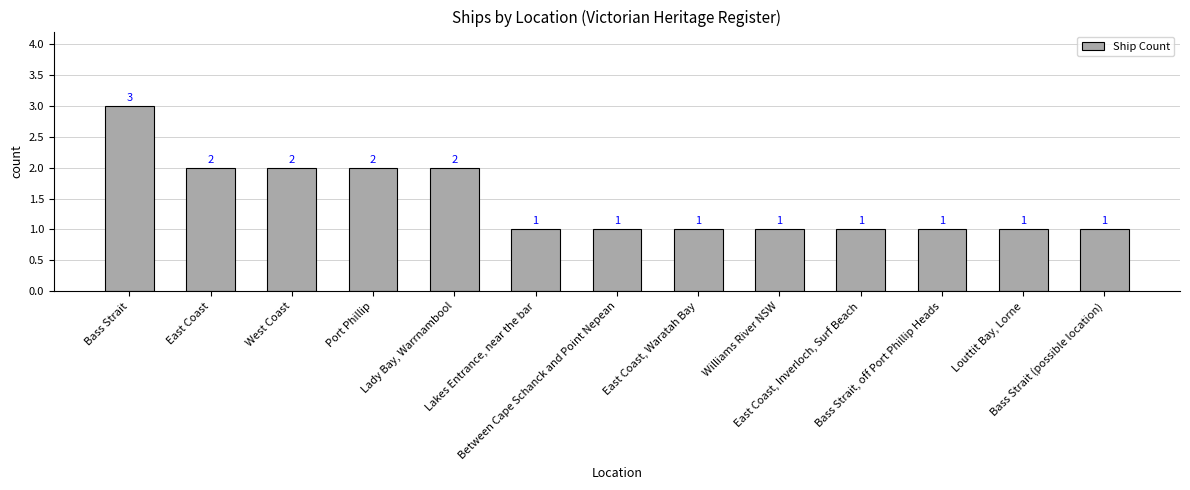

What is the label of the 10th bar from the left?

East Coast, Inverloch, Surf Beach